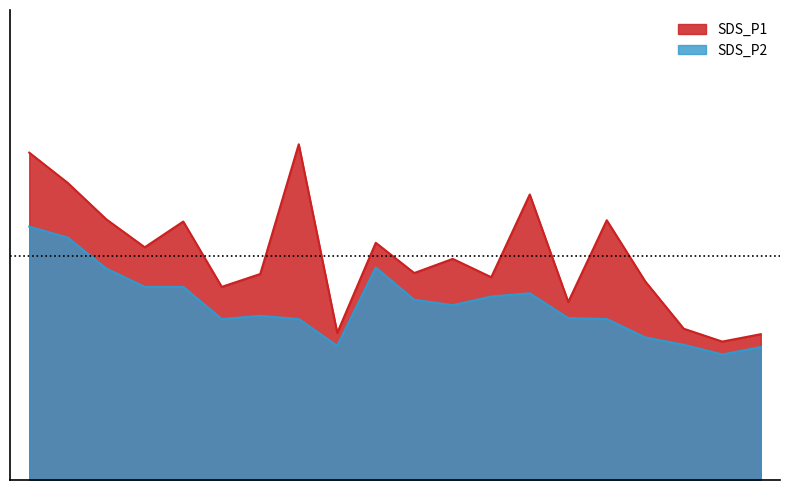

At which category does SDS_P2 reach its first local valley?

09:20